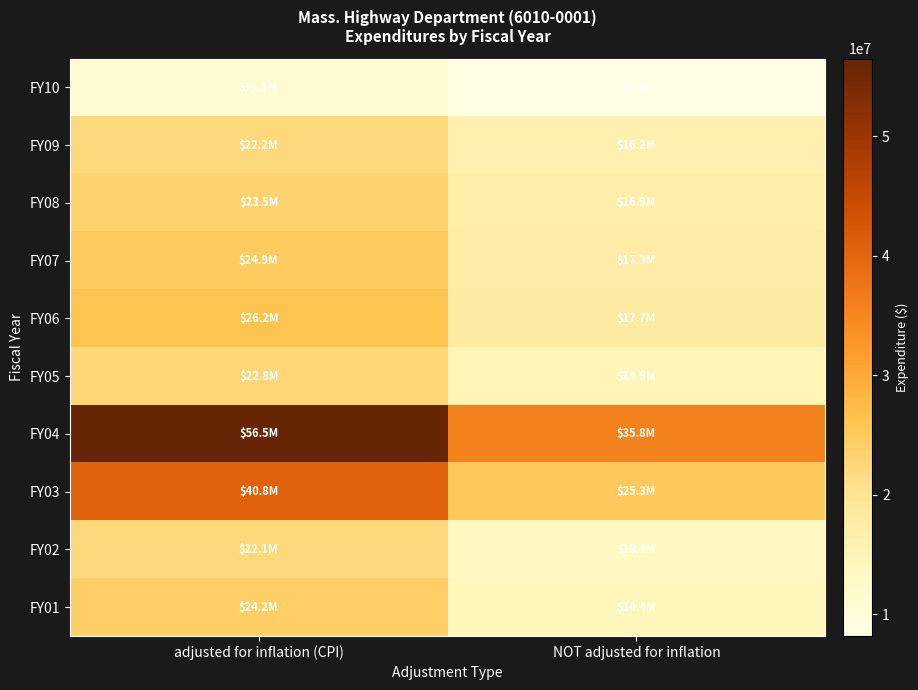

Count the number of categories in the chart.

2